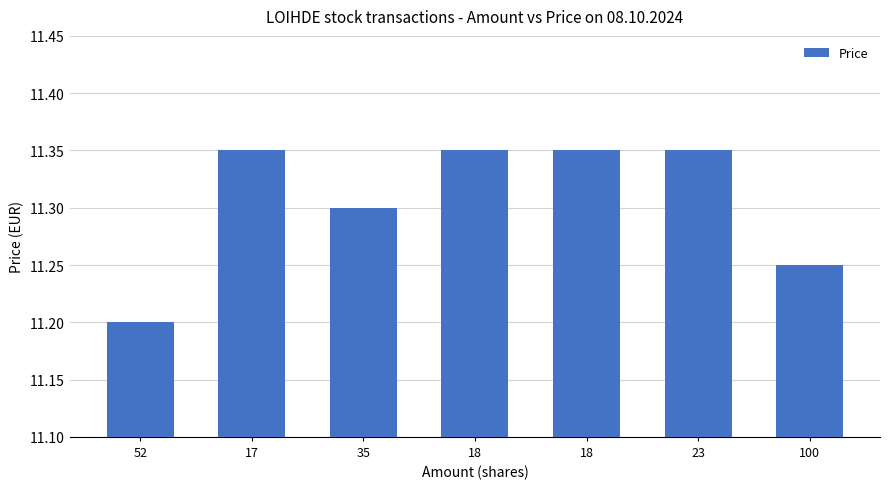

At which label is the value closest to 11?

52